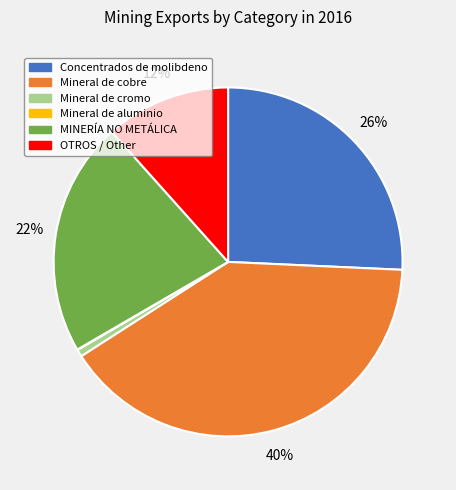

To the nearest percent, what is the difference between the largest and smallest slice percentages?

40%